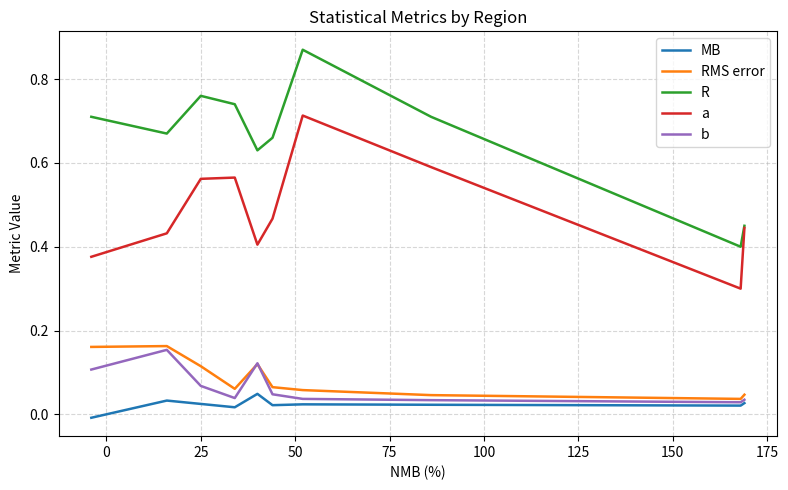

Which series has the largest total across all categories?

R